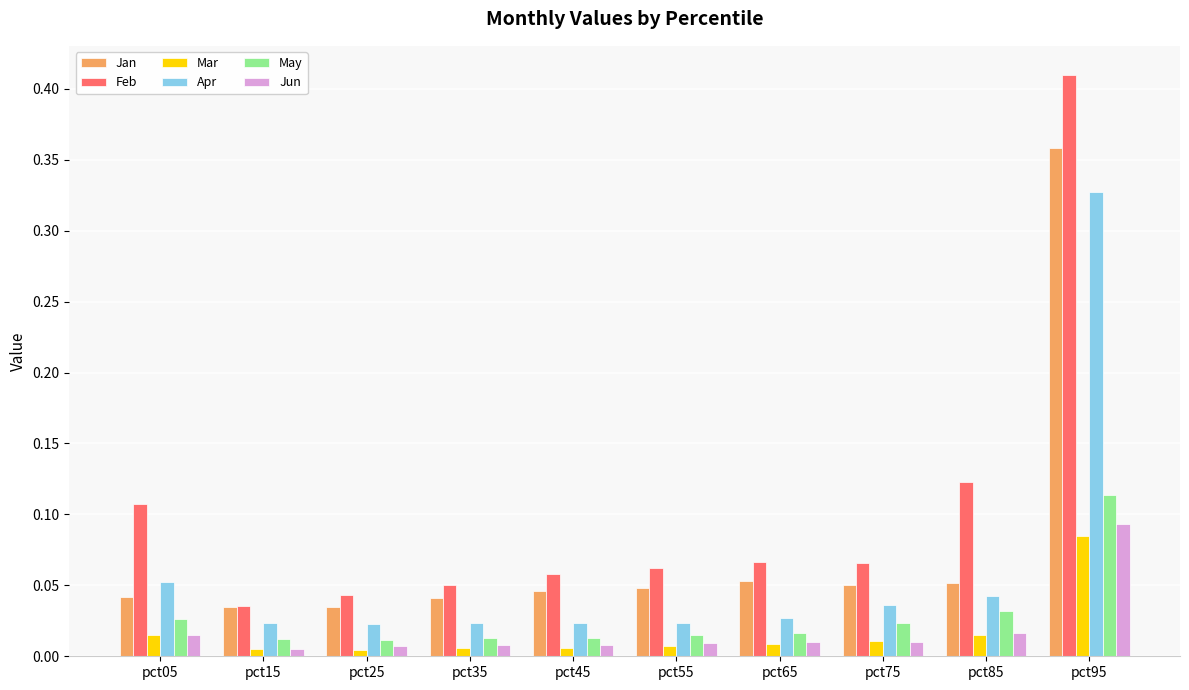

List the series in order of their peak value, highest first.

Feb, Jan, Apr, May, Jun, Mar